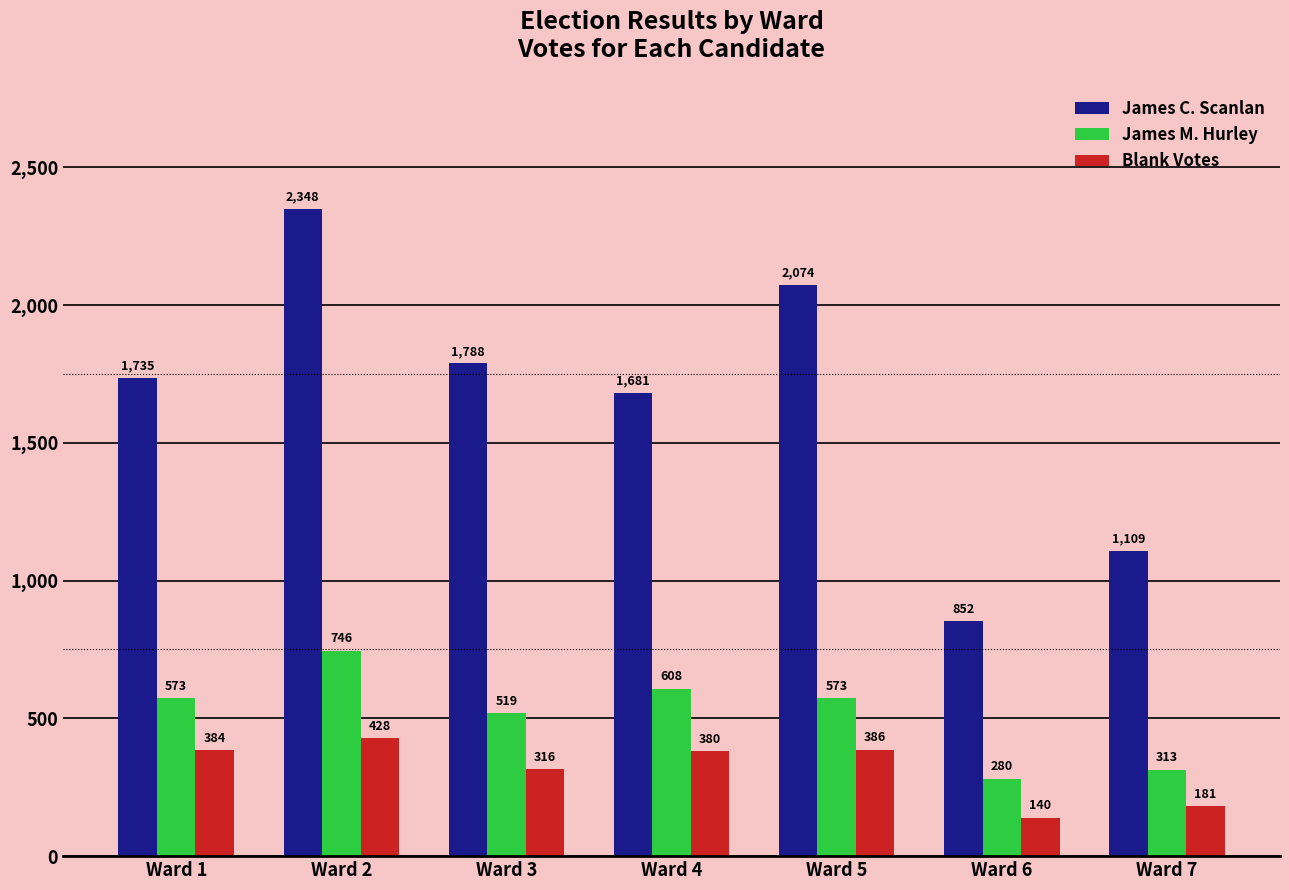

At which category does the chart reach its minimum across all series?

Ward 6